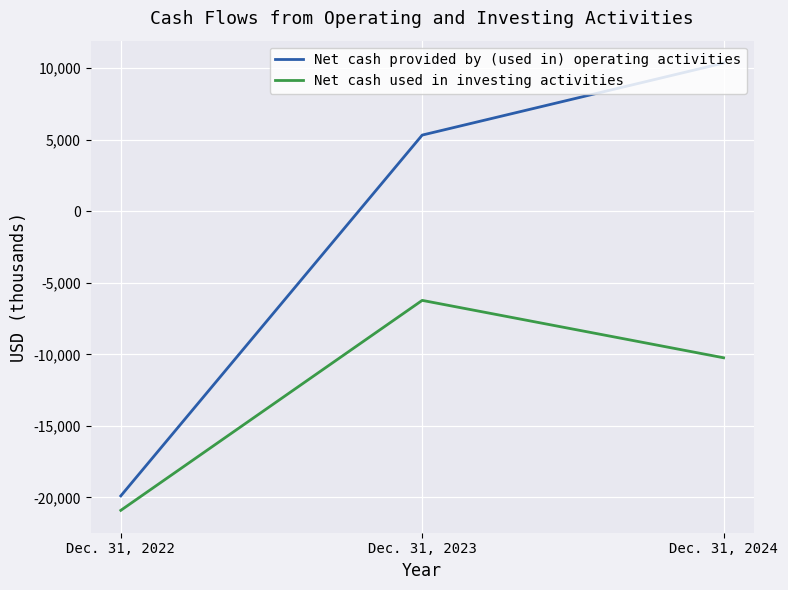

Reading right to left, extract all data points from this chart.

Net cash provided by (used in) operating activities: Dec. 31, 2024=10348	Dec. 31, 2023=5315	Dec. 31, 2022=-19889
Net cash used in investing activities: Dec. 31, 2024=-10241	Dec. 31, 2023=-6231	Dec. 31, 2022=-20899